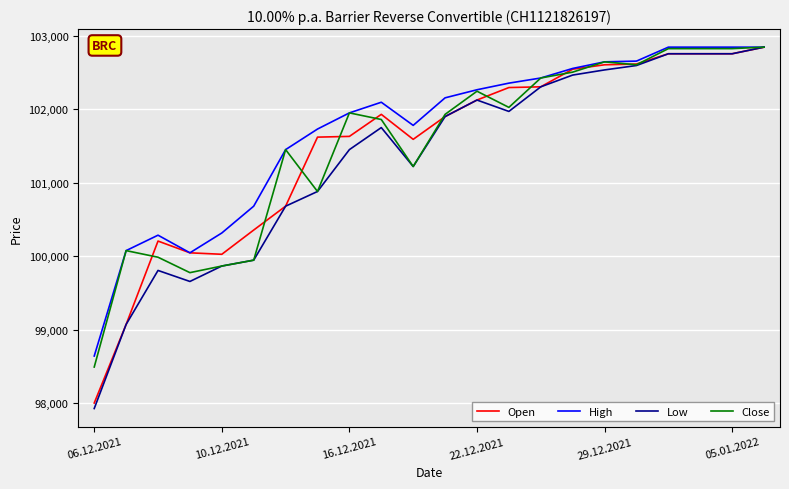

What is the sum of all Close values?

2233195